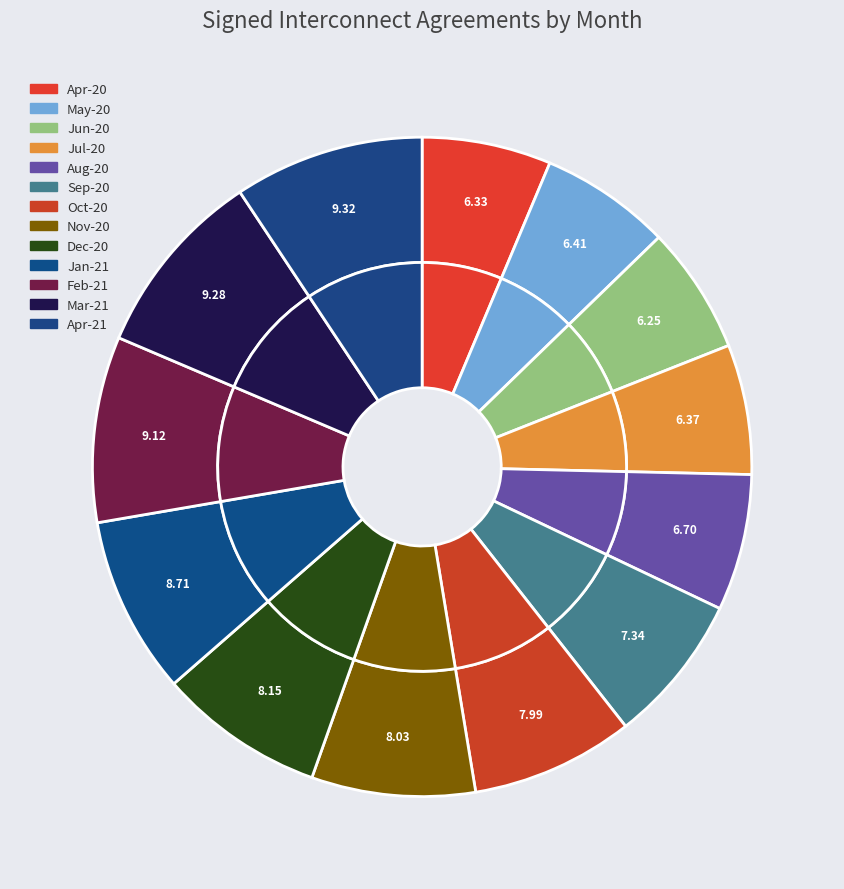

The Dec-20 slice represents 17% of the pie. True or false?

False